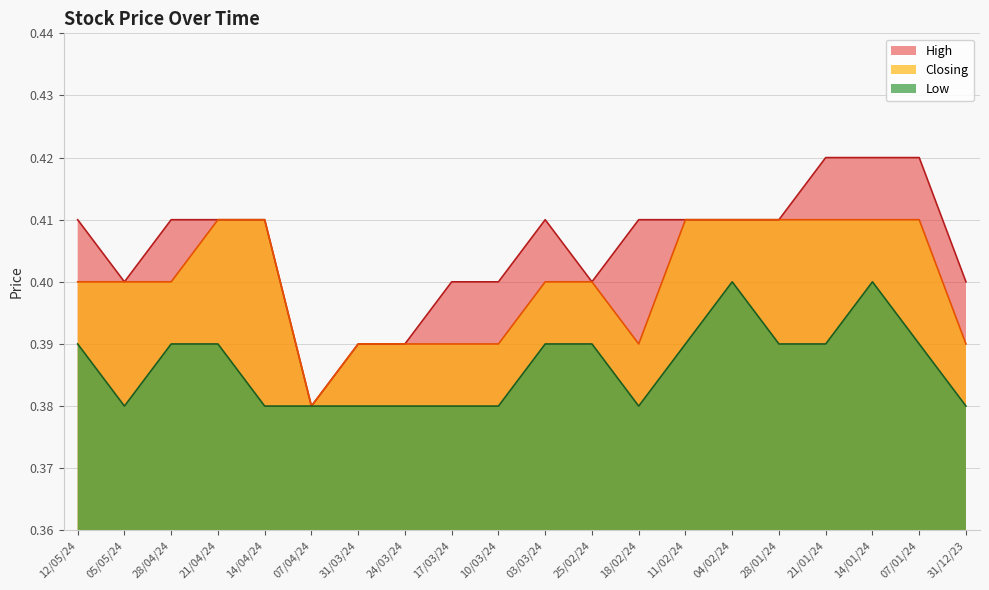

Which category has the highest value in the Closing series?

21/04/24